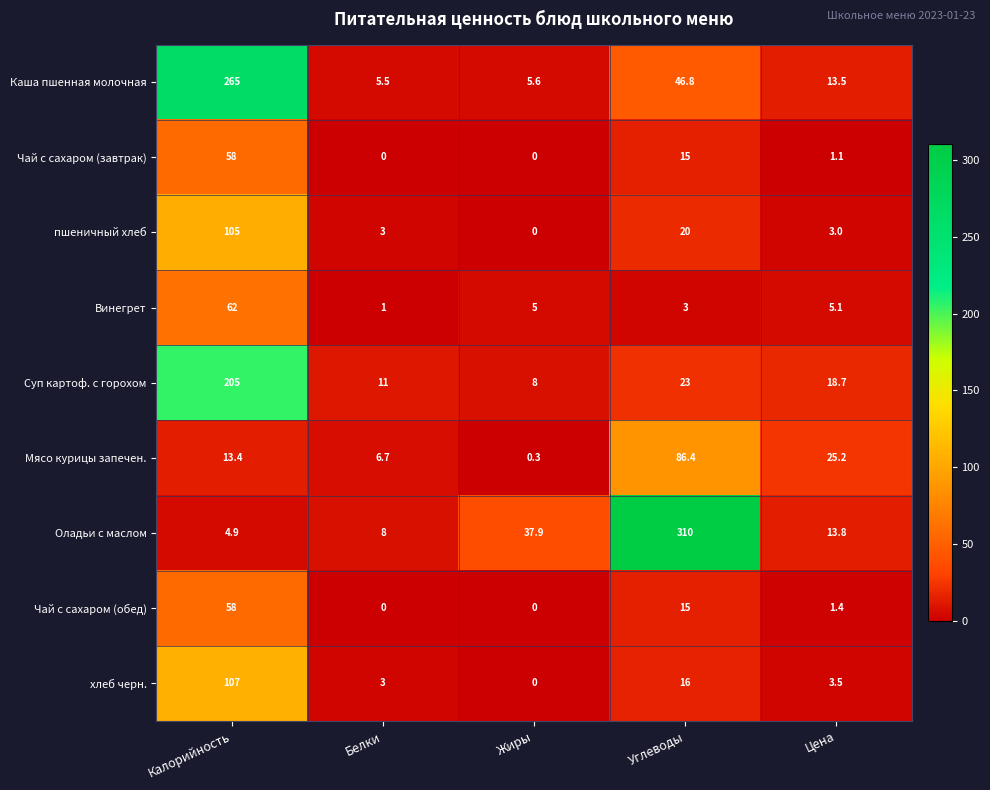

What is the total value across all series at Жиры?

56.8